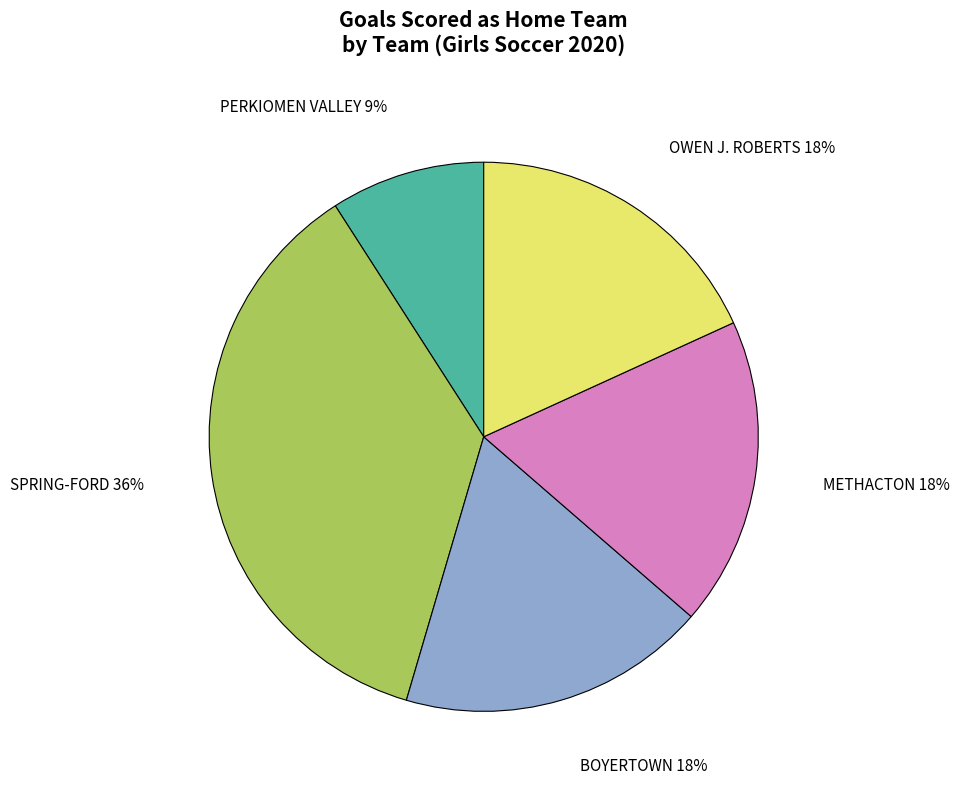

Between METHACTON and PERKIOMEN VALLEY, which is larger?

METHACTON